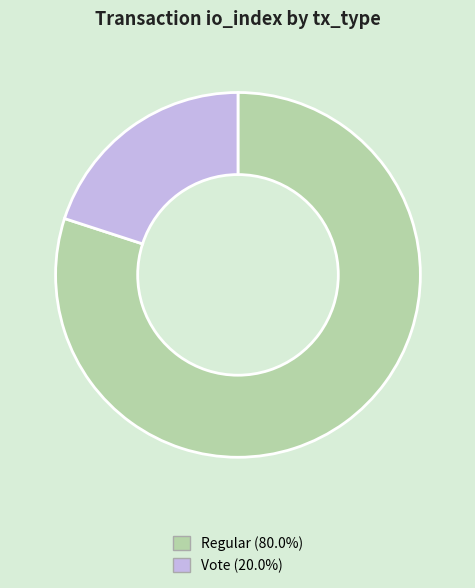

Does any single category account for the majority?

Yes